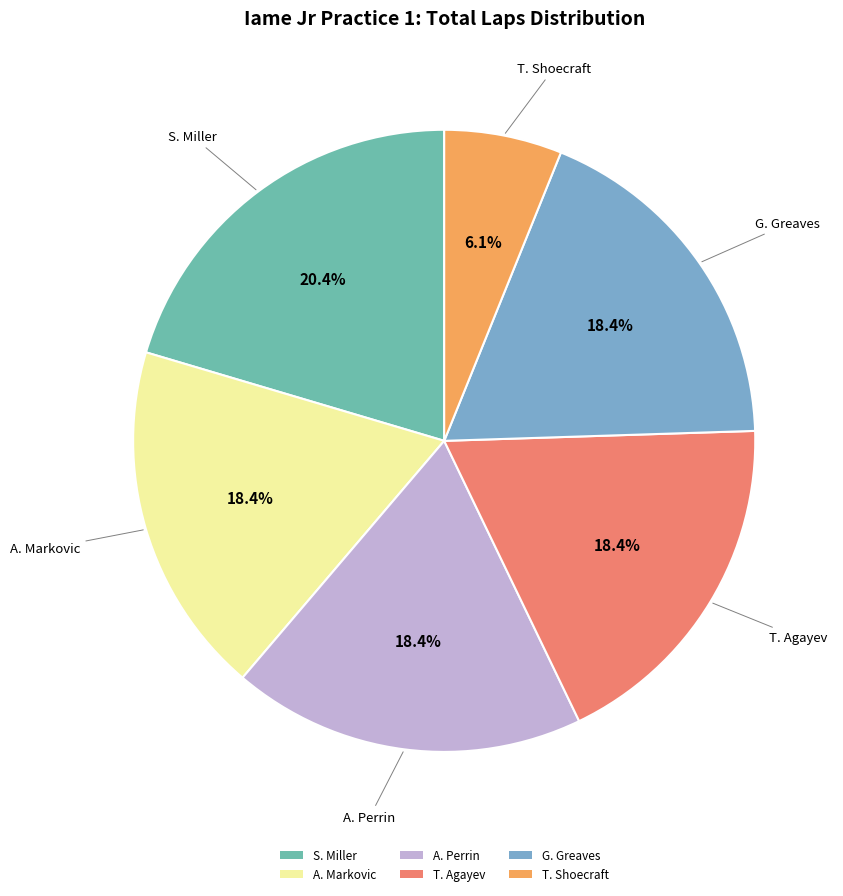

What is the smallest slice in the pie chart?

T. Shoecraft